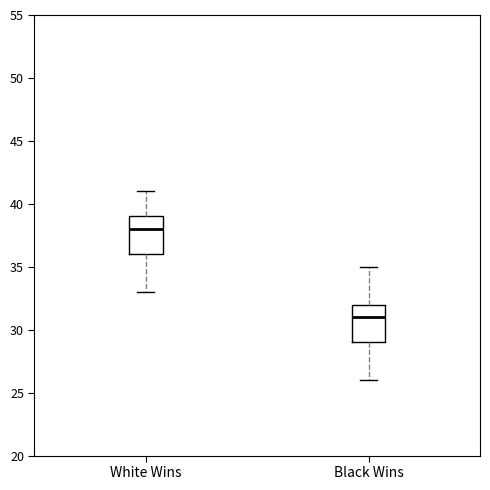

Reading left to right, transcribe this box plot: for each box, give where its median line is, the range the box spans, and where its two whiskers end, as read against the y-axis. The values are not printed on the chart, so give them approximately, as read against the axis.

White Wins: median 38, box 36 to 39, whiskers 33 to 41
Black Wins: median 31, box 29 to 32, whiskers 26 to 35